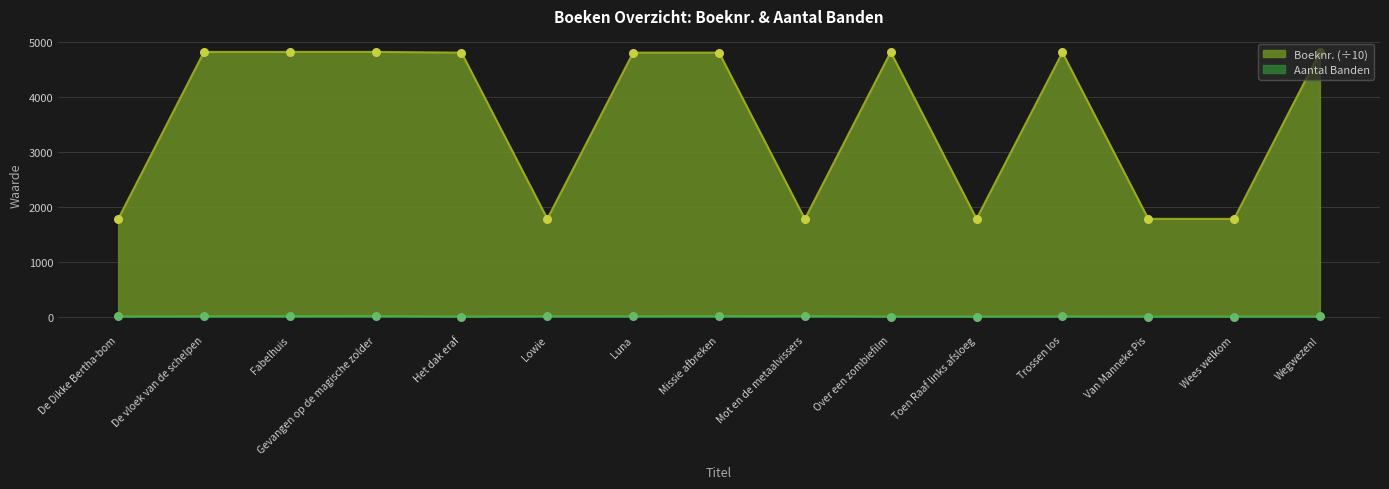

Which series contains the highest Y value?

Boeknr.